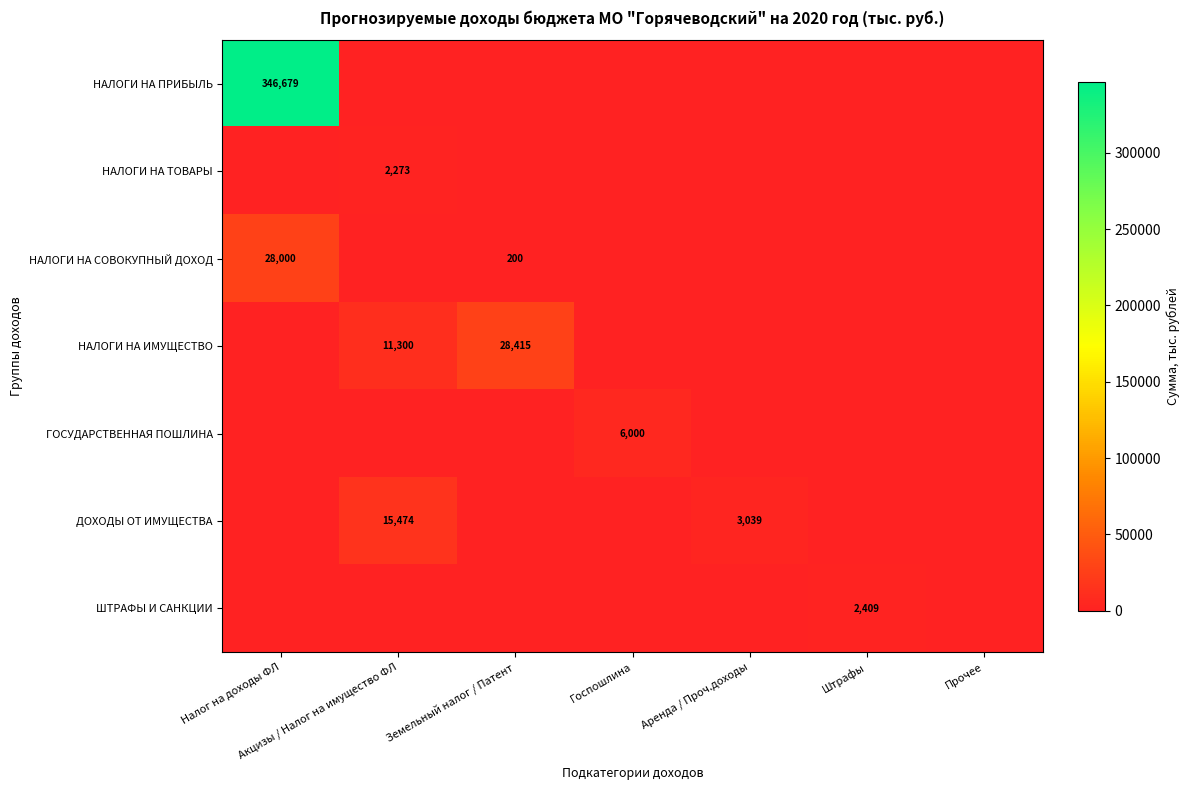

What is the difference between the highest and lowest values at Акцизы / Налог на имущество ФЛ?

15473.6